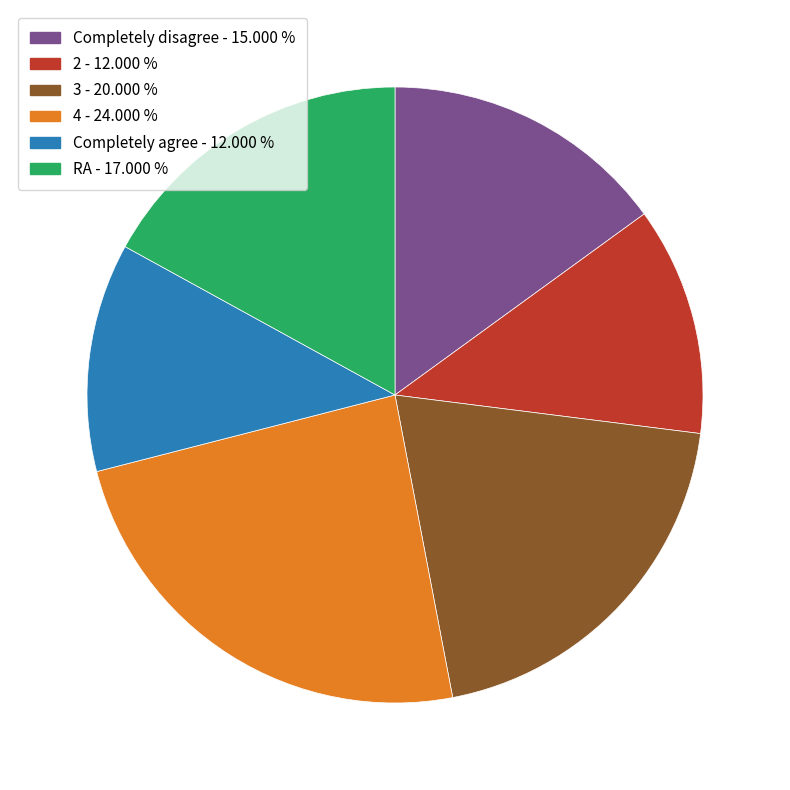

Does any single category account for the majority?

No